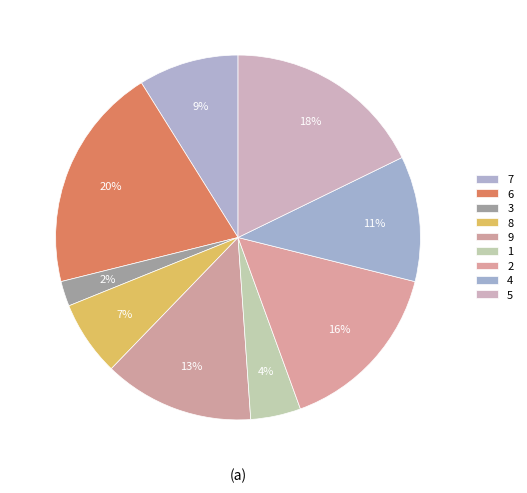

Rank the categories by value from highest to lowest.

6, 5, 2, 9, 4, 7, 8, 1, 3